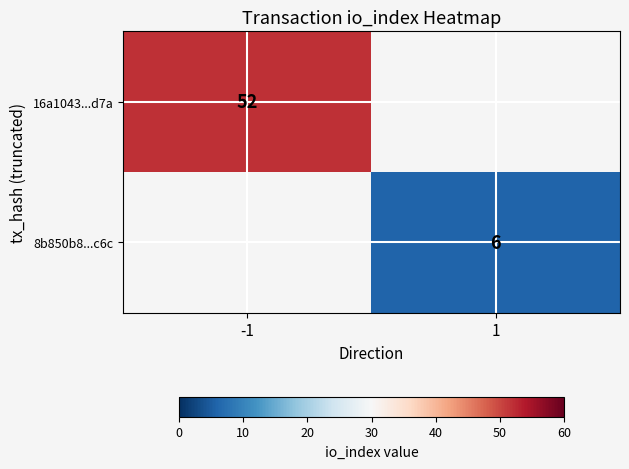

Where is 16a1043...d7a nearest to the value 26?

-1